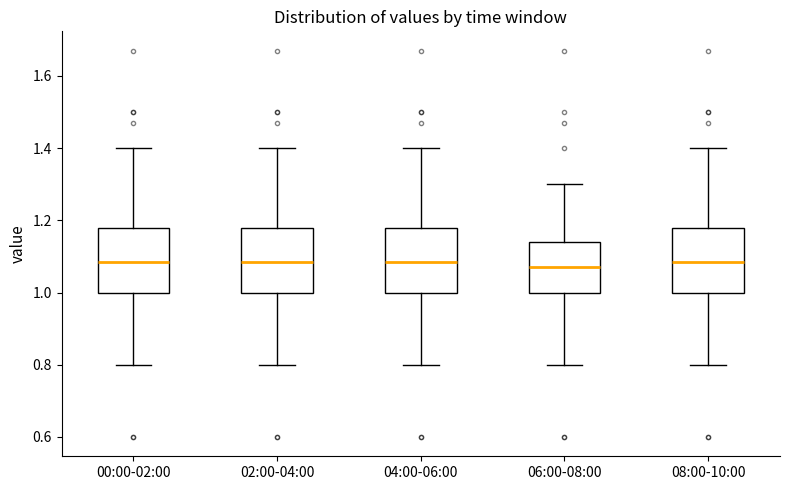

Reading left to right, read every box against the y-axis: the position of its median line, the range the box covers, and the ends of its whiskers. The values are not printed on the chart, so give them approximately, as read against the axis.

00:00-02:00: median 1.08, box 1.00 to 1.18, whiskers 0.80 to 1.40
02:00-04:00: median 1.08, box 1.00 to 1.18, whiskers 0.80 to 1.40
04:00-06:00: median 1.08, box 1.00 to 1.18, whiskers 0.80 to 1.40
06:00-08:00: median 1.08, box 1.00 to 1.14, whiskers 0.80 to 1.30
08:00-10:00: median 1.08, box 1.00 to 1.18, whiskers 0.80 to 1.40